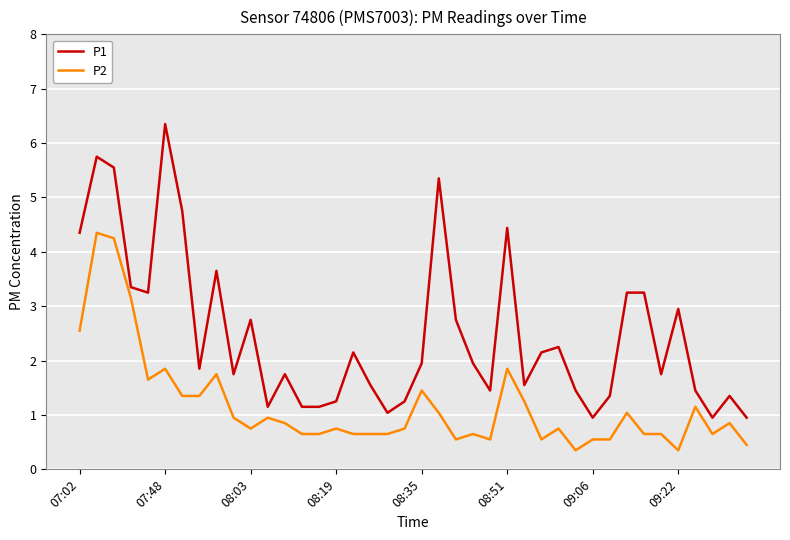

True or false: P1 and P2 cross at least once.

False